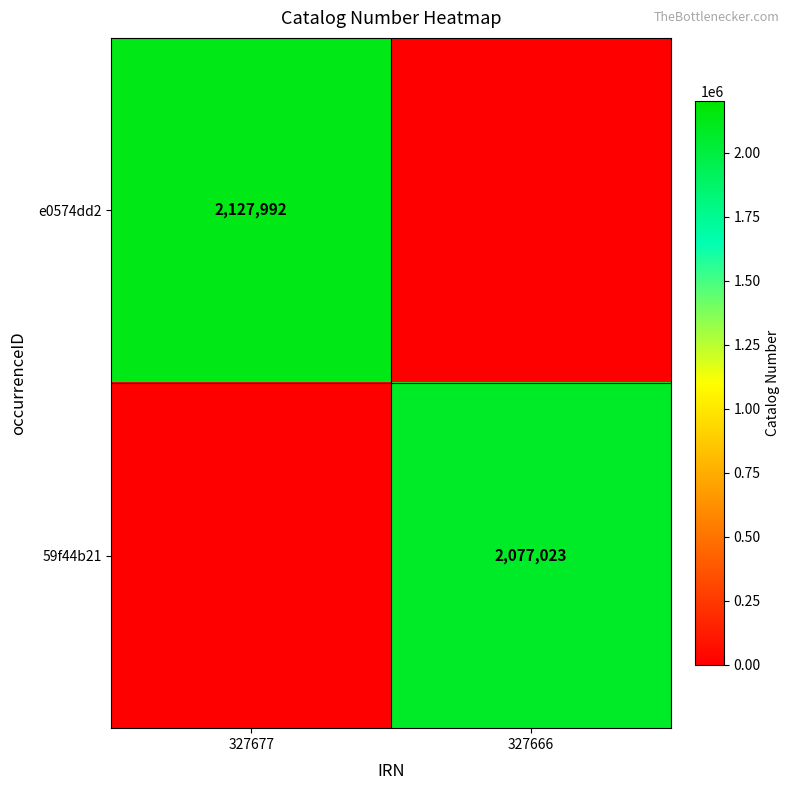

At which category is the sum across all series the highest?

327677